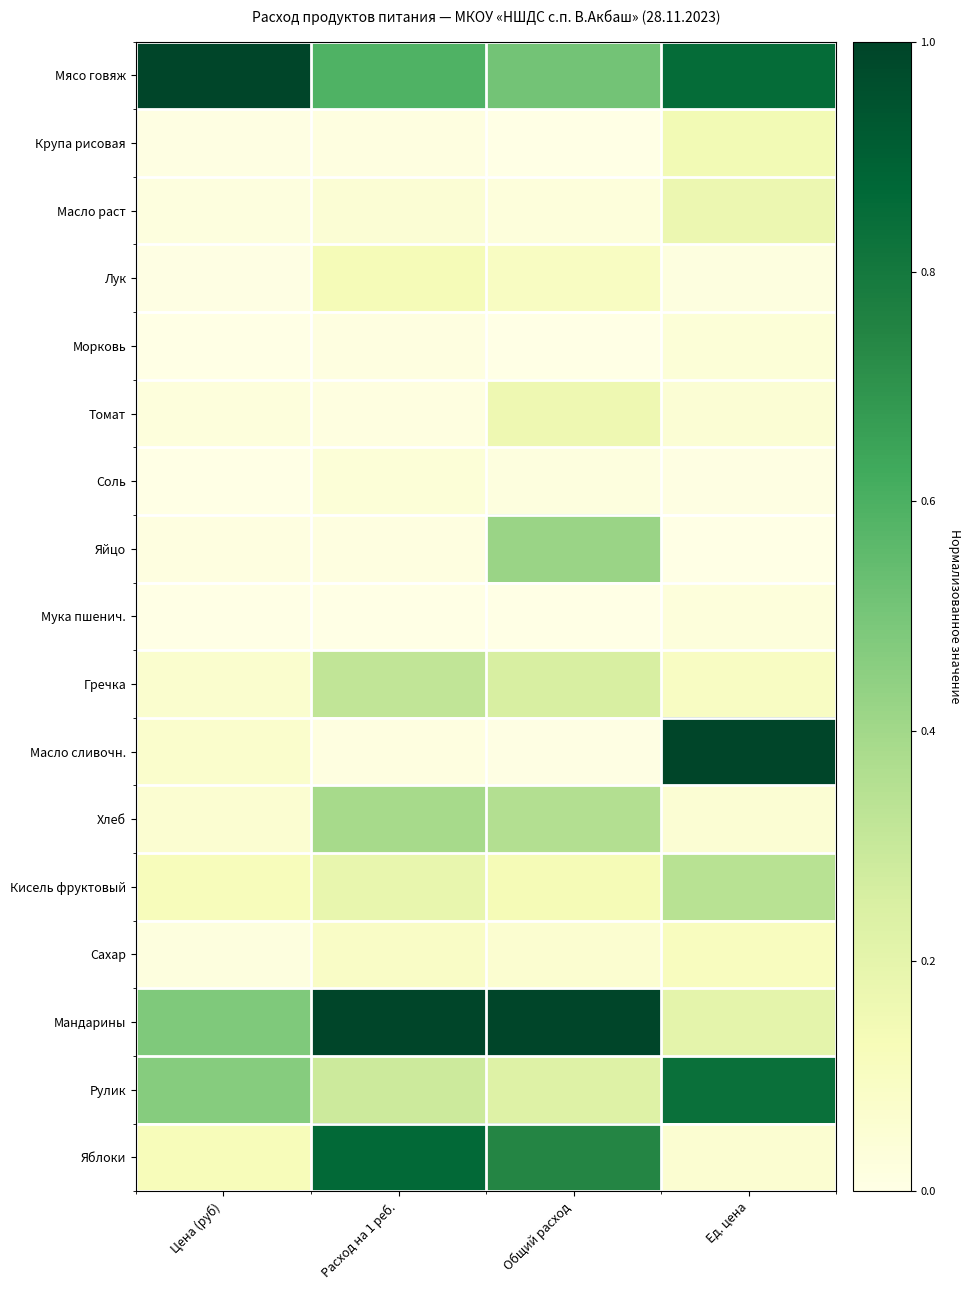

How many series are shown in this chart?

17